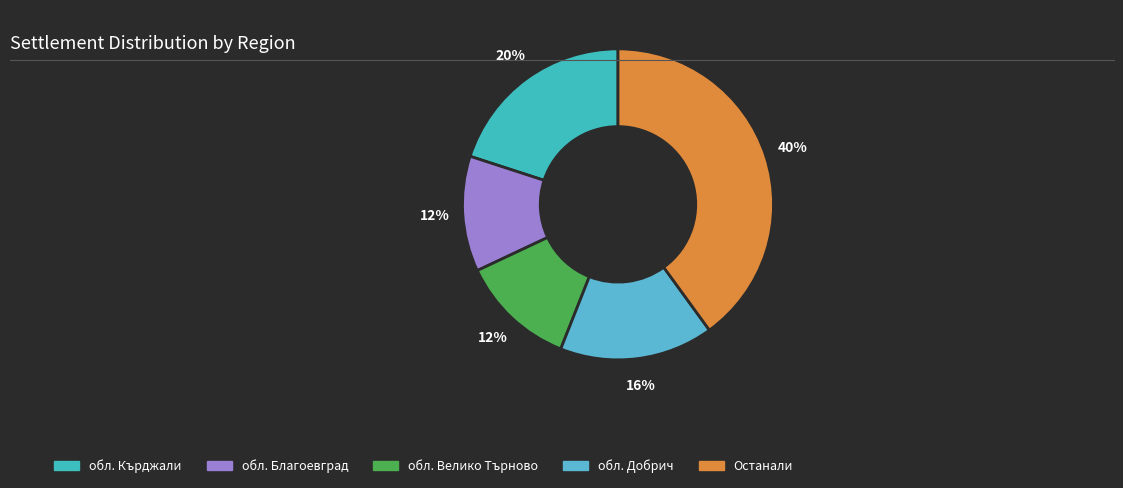

Count the number of slices in the pie.

5